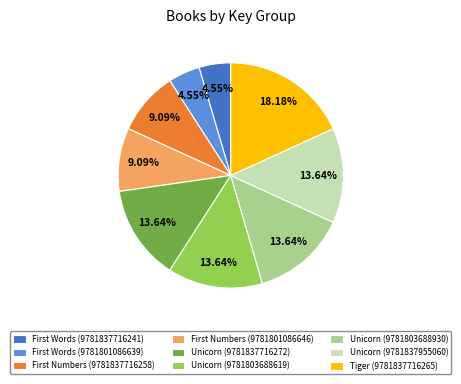

Approximately how many times larger is the value at Unicorn (9781837955060) compared to Unicorn (9781837716272)?

1.0